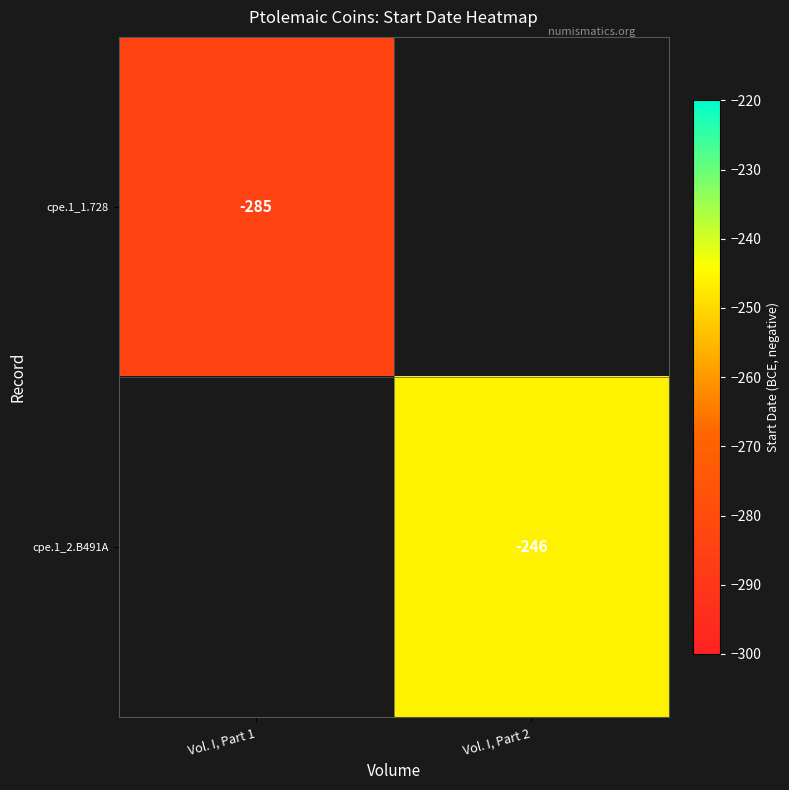

The value of cpe.1_1.728 at Vol. I, Part 1 is -285. True or false?

True